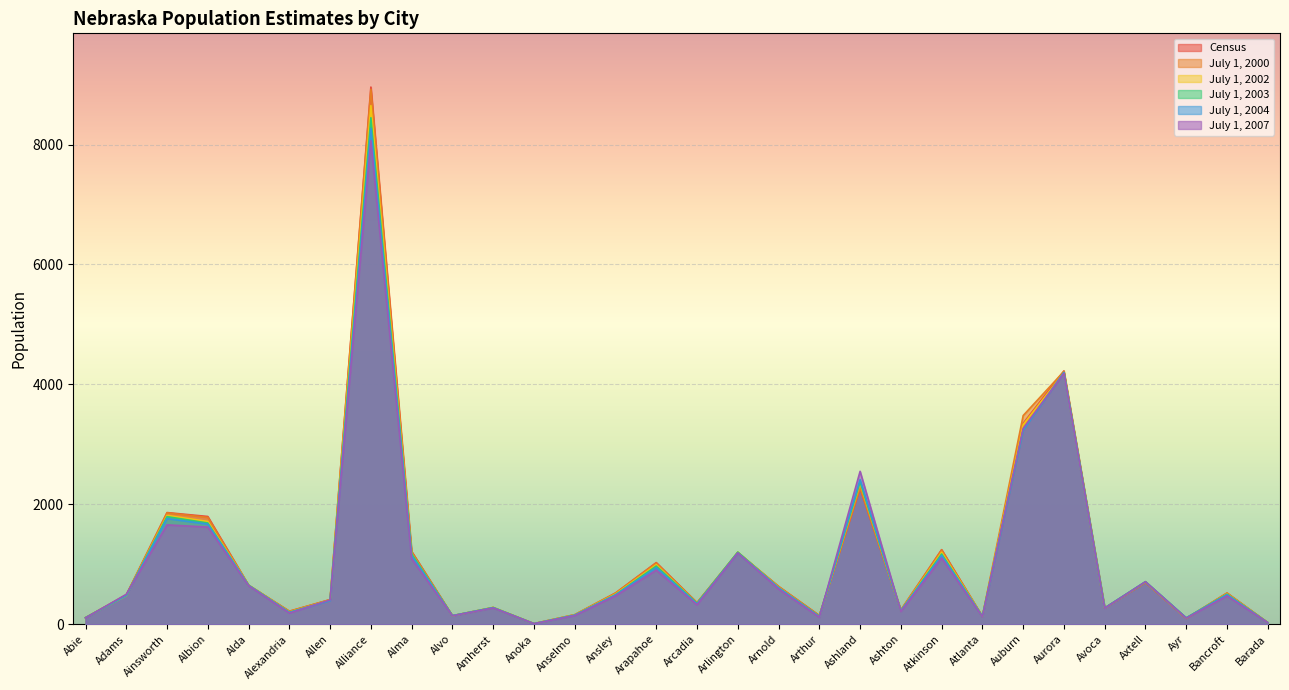

At which category does Census reach its first local valley?

Alexandria